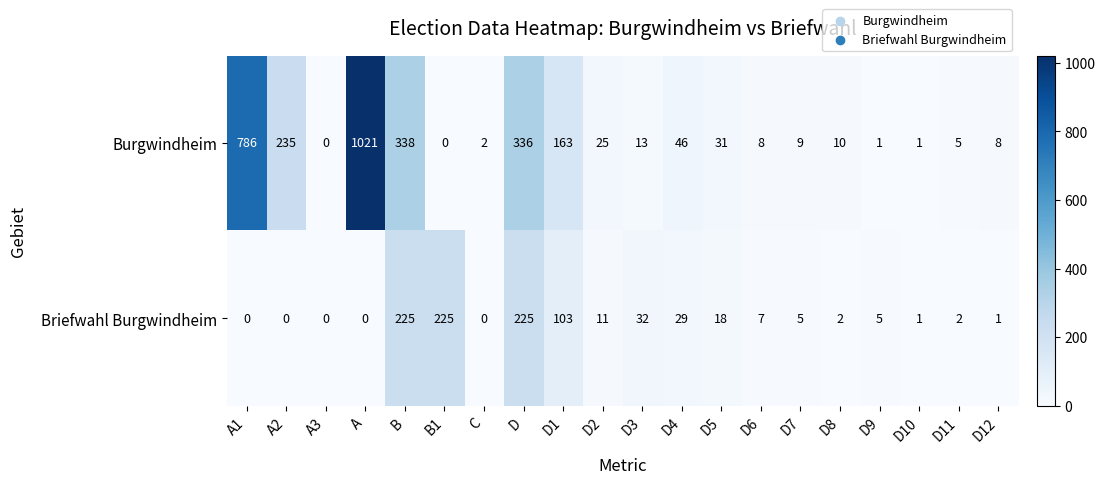

Rank the series by their maximum value, from lowest to highest.

Briefwahl Burgwindheim, Burgwindheim